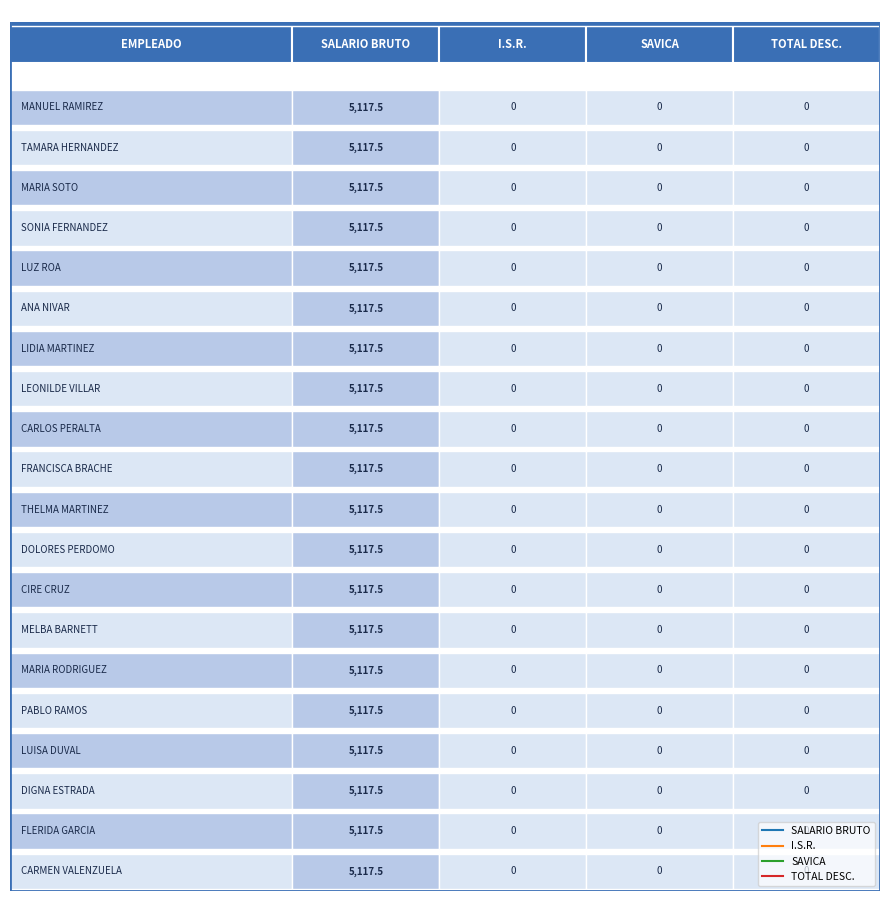

How many values in DIGNA TEJADA DE ESTRADA are above zero?

1